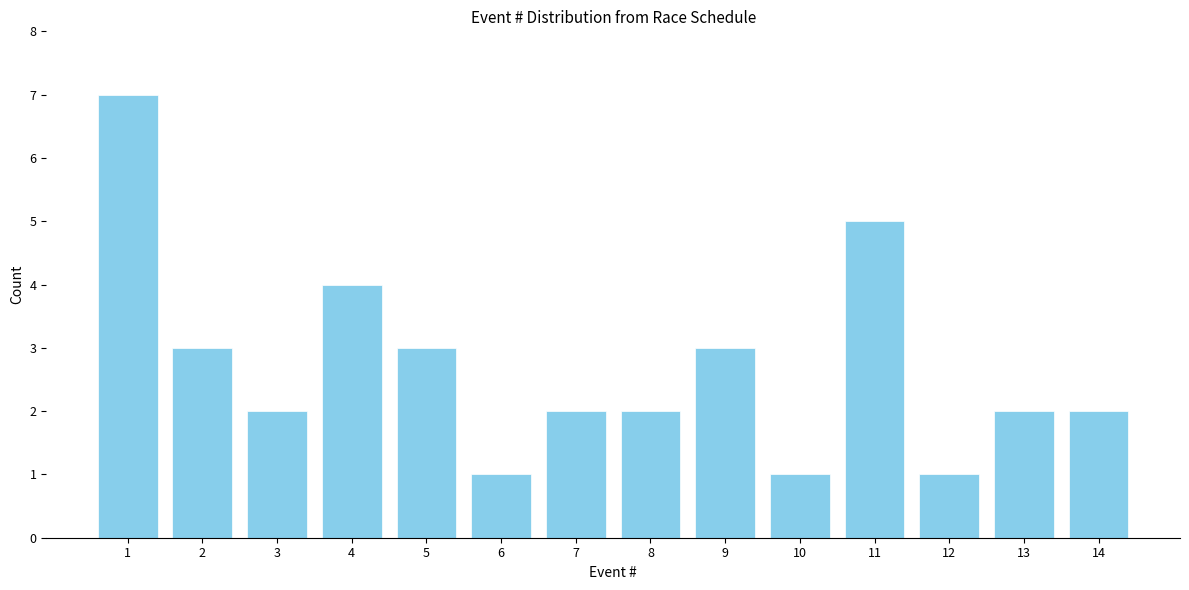

Reading left to right, what are all the values shown in this chart?

7	3	2	4	3	1	2	2	3	1	5	1	2	2